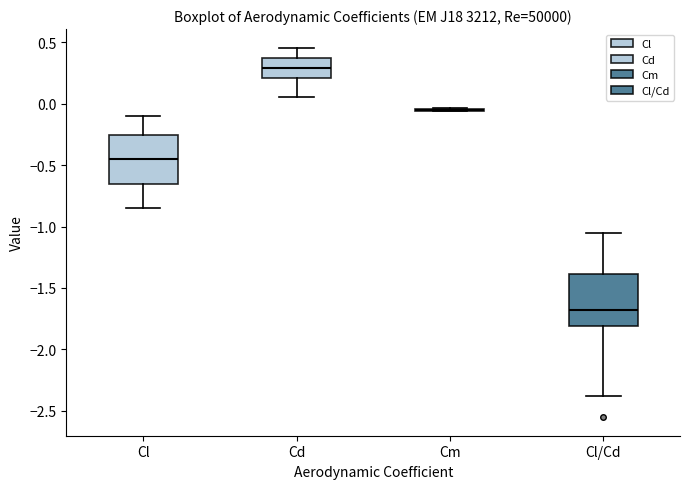

Reading left to right, transcribe this box plot: for each box, give where its median line is, the range the box spans, and where its two whiskers end, as read against the y-axis. The values are not printed on the chart, so give them approximately, as read against the axis.

Cl: median -0.45, box -0.65 to -0.25, whiskers -0.85 to -0.10
Cd: median 0.30, box 0.20 to 0.35, whiskers 0.05 to 0.45
Cm: box collapsed to a line at -0.05, whiskers -0.05 to -0.05
Cl/Cd: median -1.70, box -1.80 to -1.40, whiskers -2.40 to -1.05